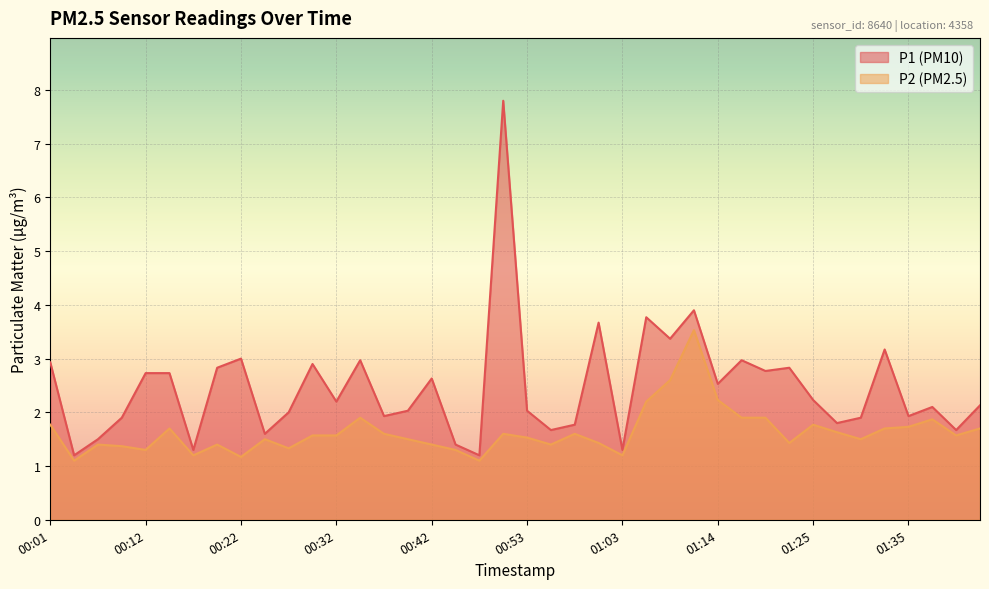

Rank the series by their average value, from lowest to highest.

P2, P1